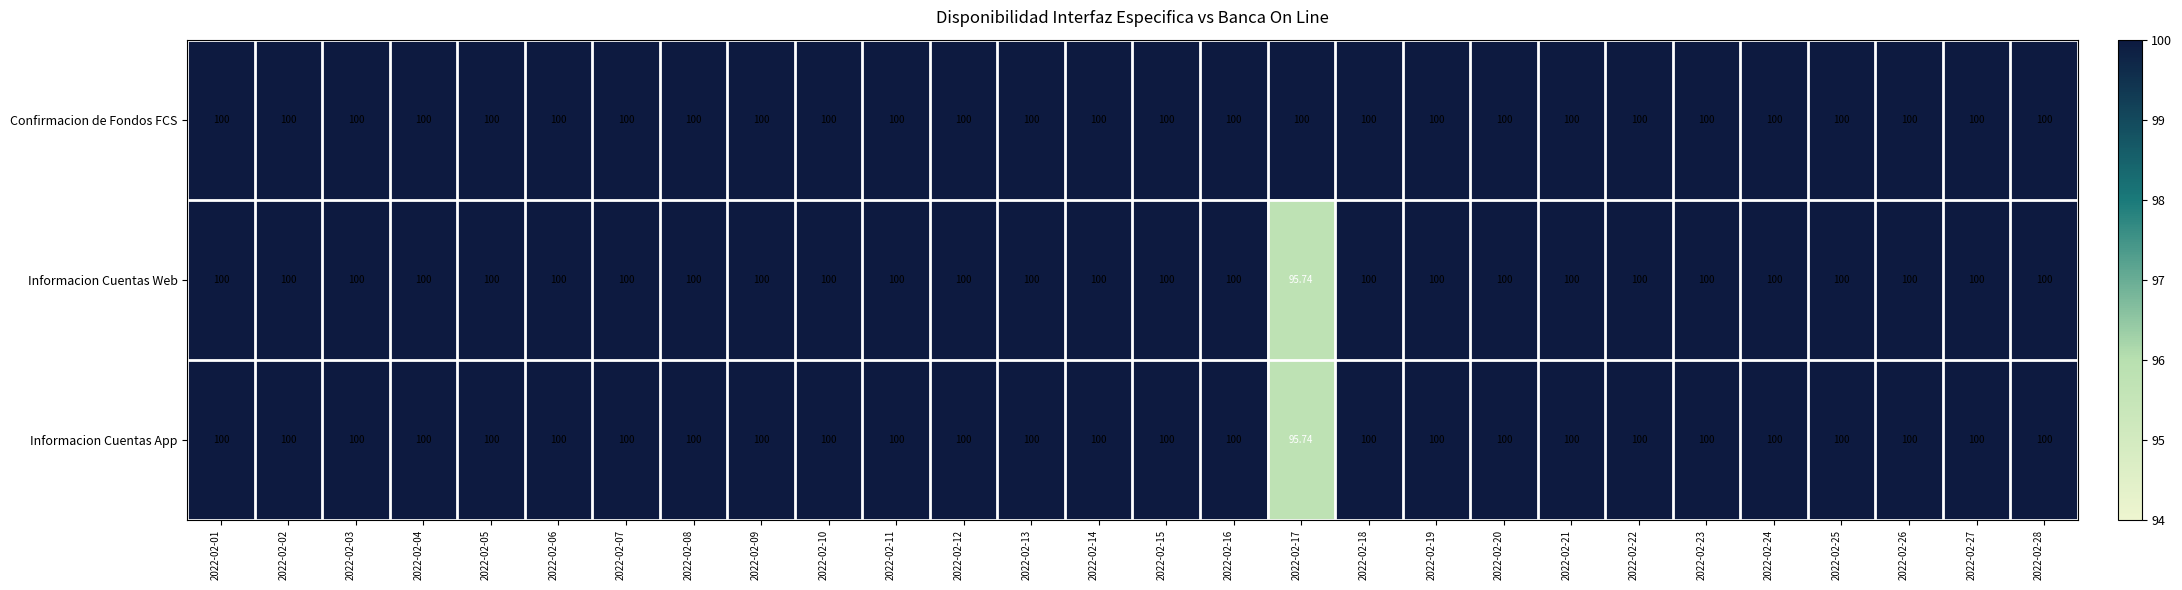

Is the value of Informacion Cuentas App at 2022-02-17 greater than the value of Confirmacion de Fondos FCS at 2022-02-27?

No